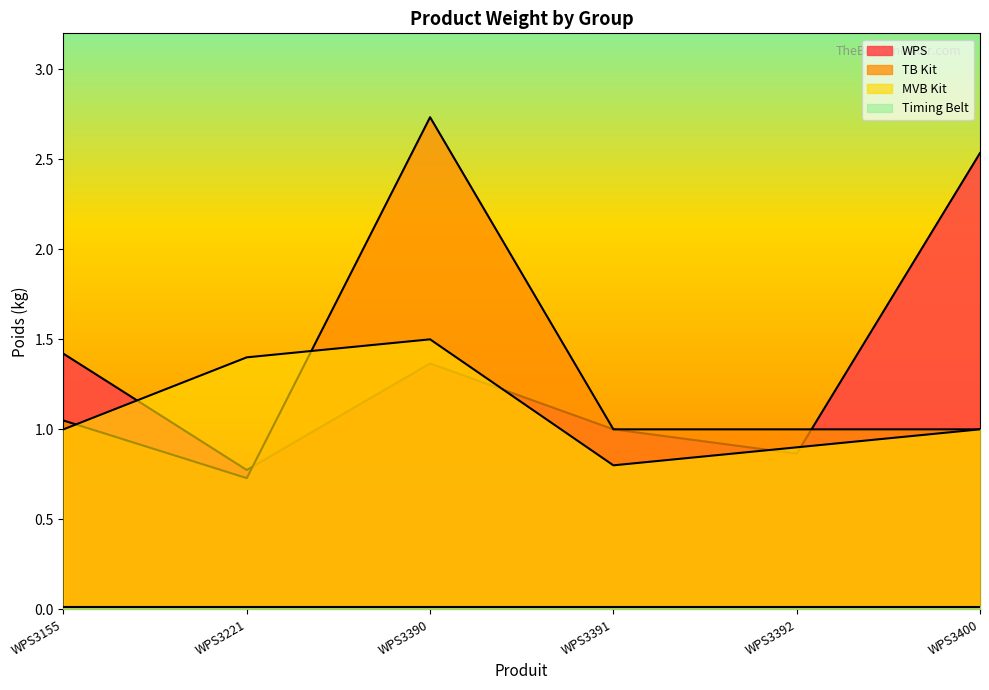

What is the total value across all series at WPS3391?

2.8